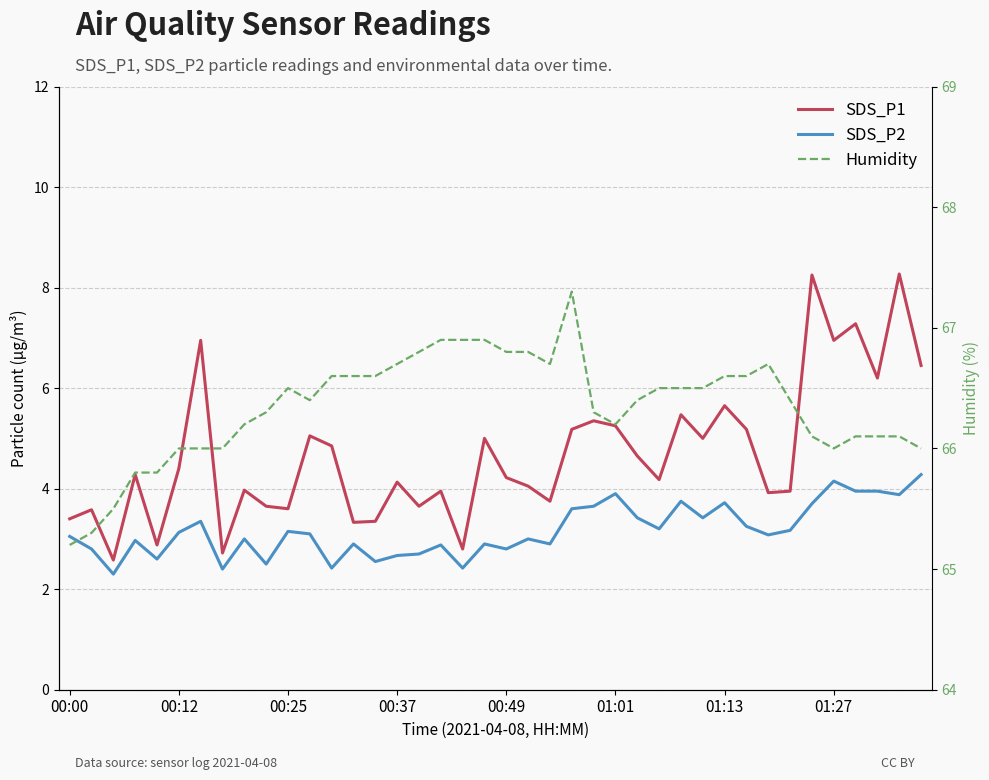

Where is the first local minimum for Humidity?

11